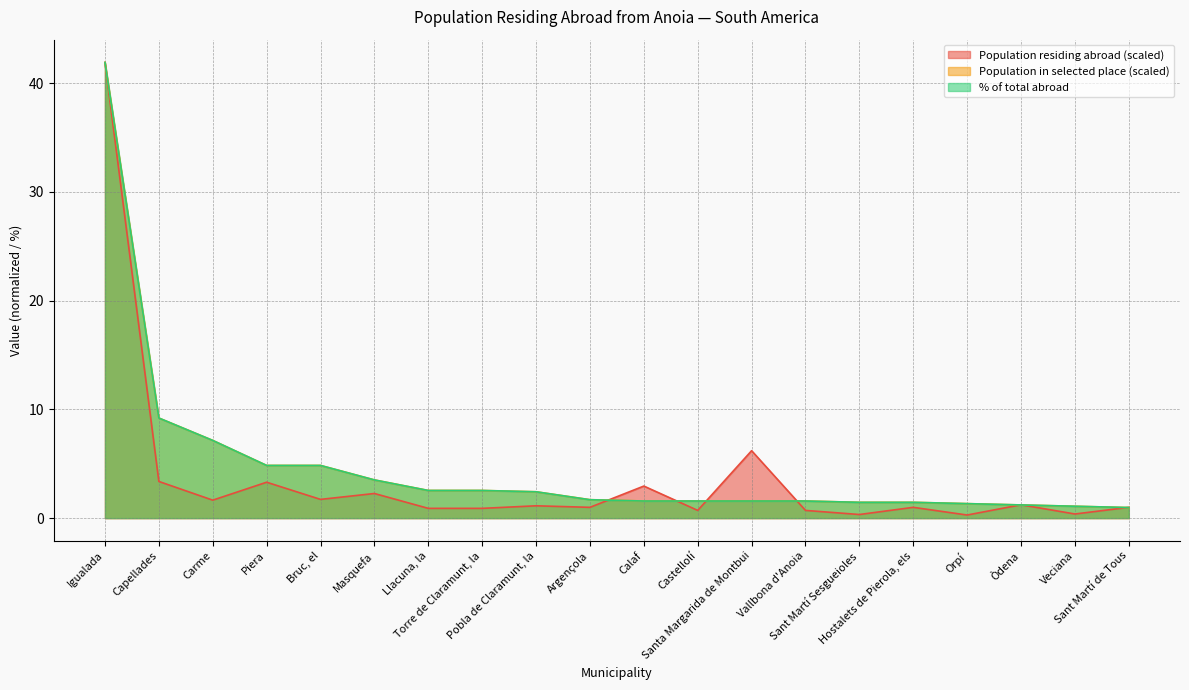

True or false: % of total abroad has more than 2 points higher than both neighbors.

False